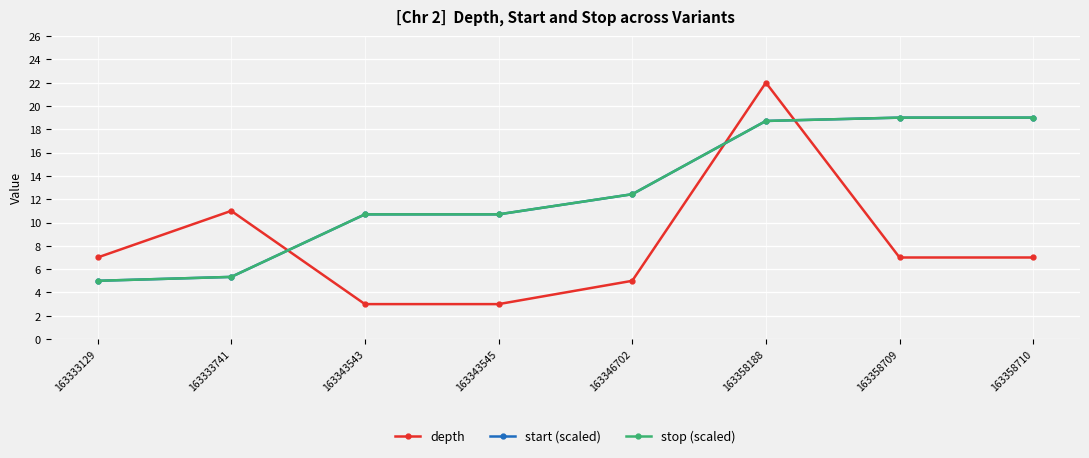

How many lines are shown in the chart?

3